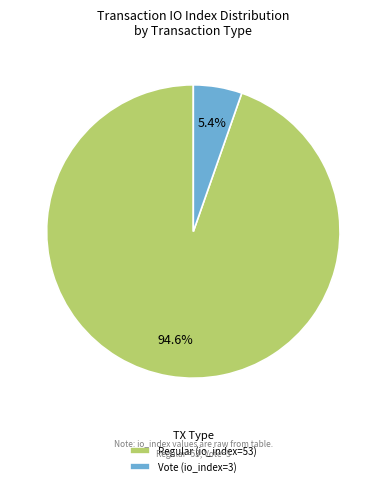

Between Regular (io_index=53) and Vote (io_index=3), which is larger?

Regular (io_index=53)